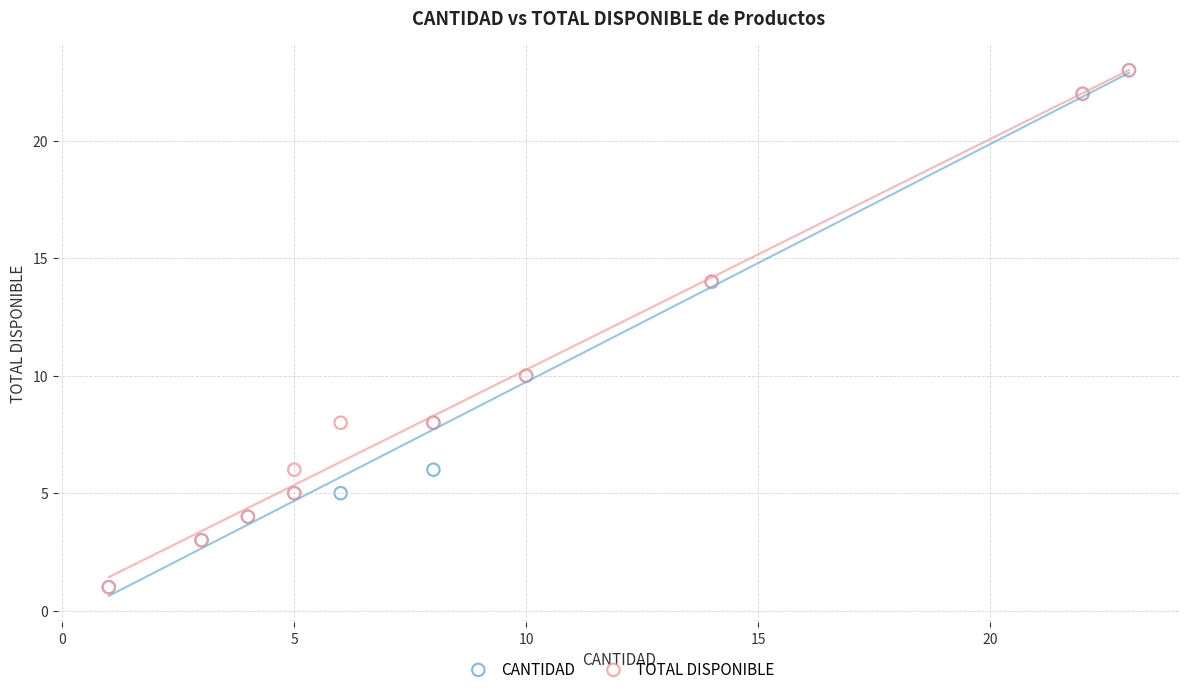

What are all the series names shown in the legend?

CANTIDAD, TOTAL DISPONIBLE